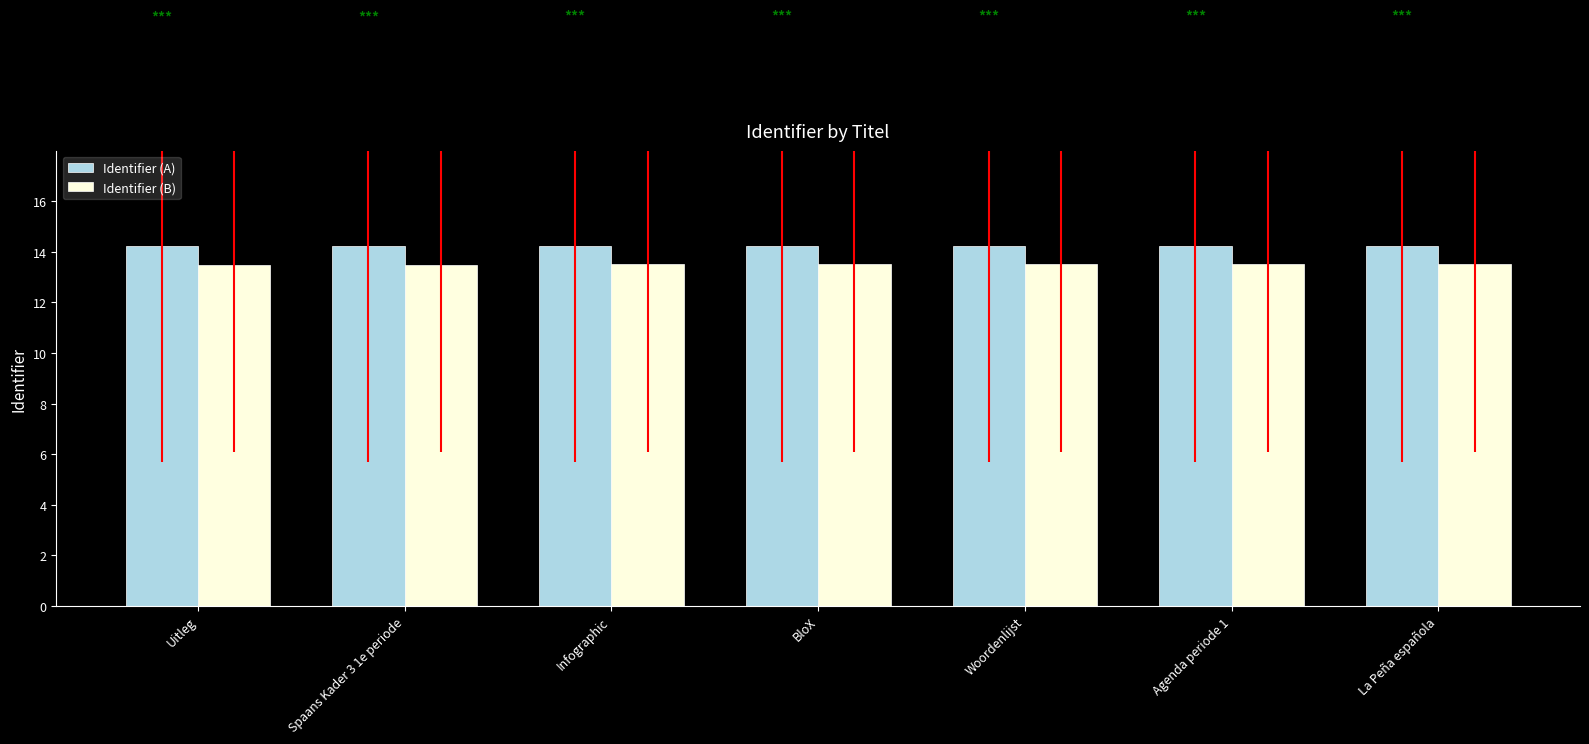

What is the total value across all series at Agenda periode 1?

27.7